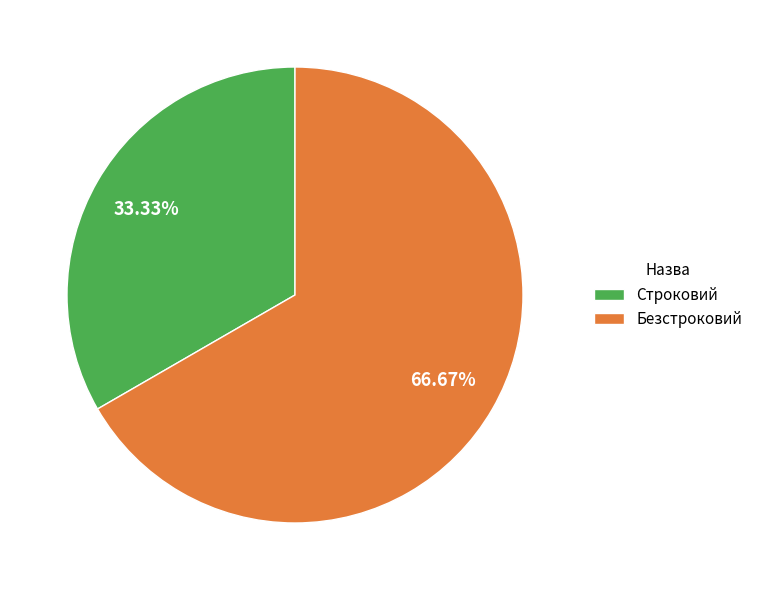

Do Строковий and Безстроковий together represent more than half of the pie?

Yes